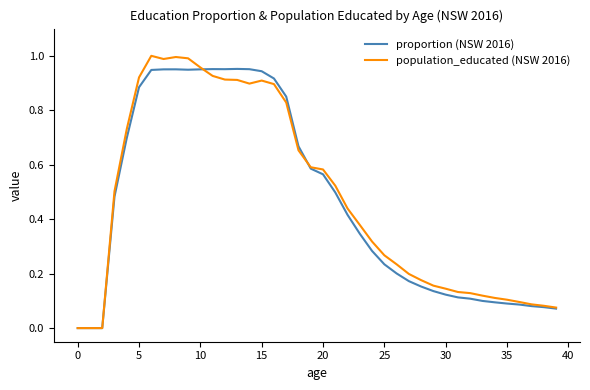

Which series has the largest range (max minus min)?

population_educated (NSW 2016)